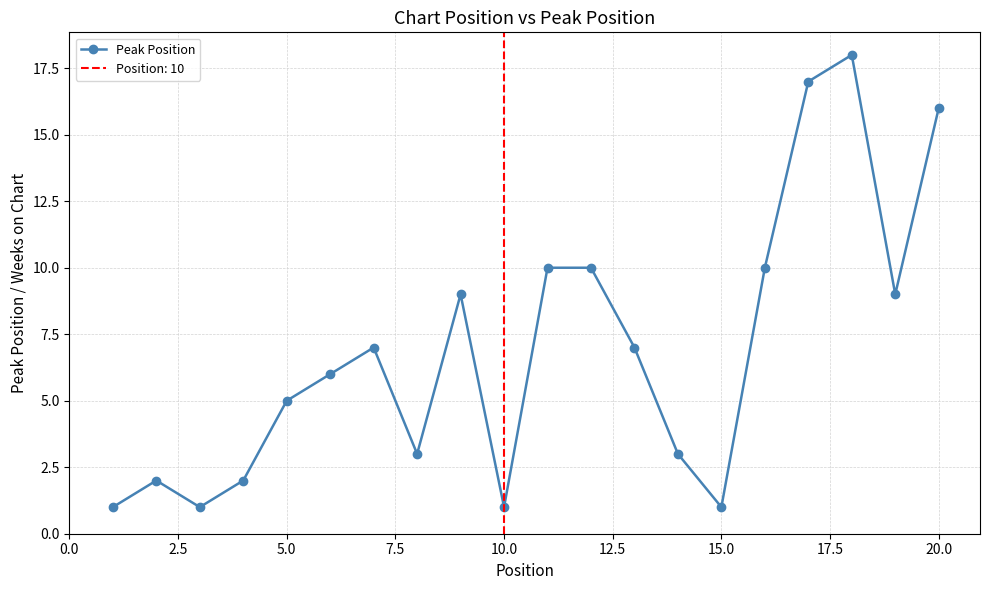

What is the maximum value shown in the chart?

18